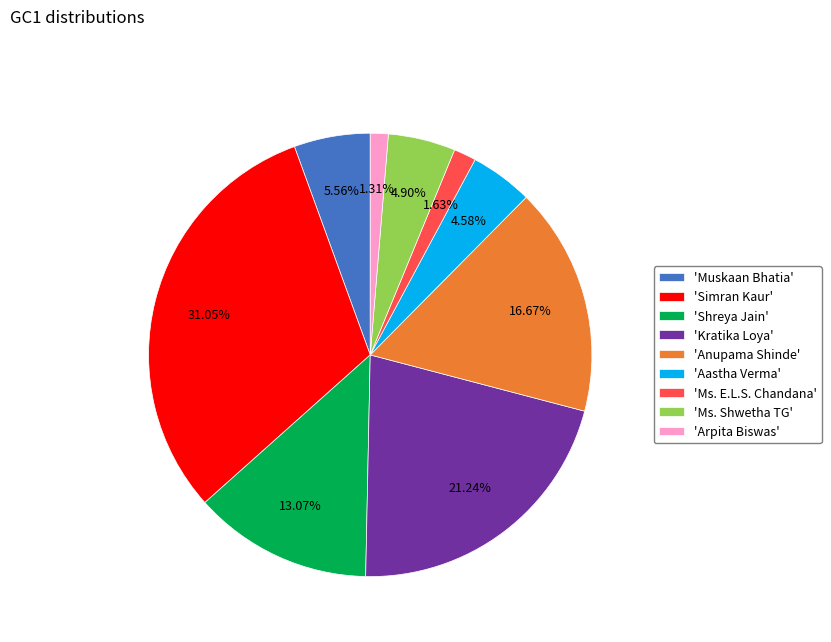

Which category has the biggest portion of the pie?

'Simran Kaur'